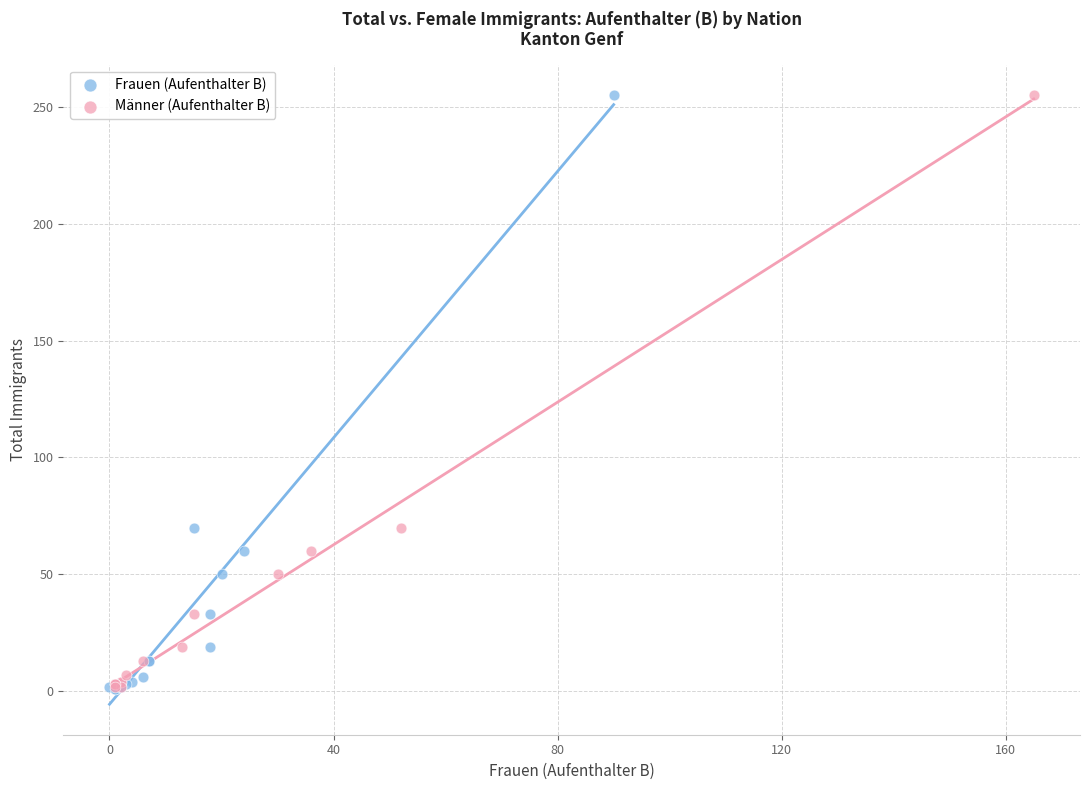

Which series has the widest spread of Y values?

Frauen (Aufenthalter B)